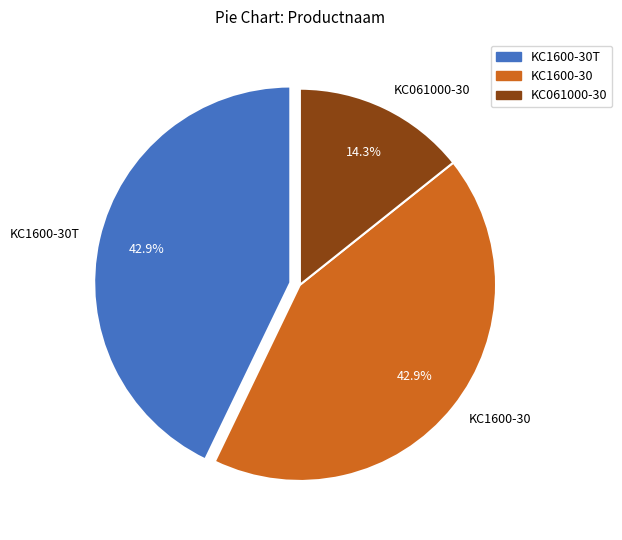

The KC1600-30T slice represents 34% of the pie. True or false?

False